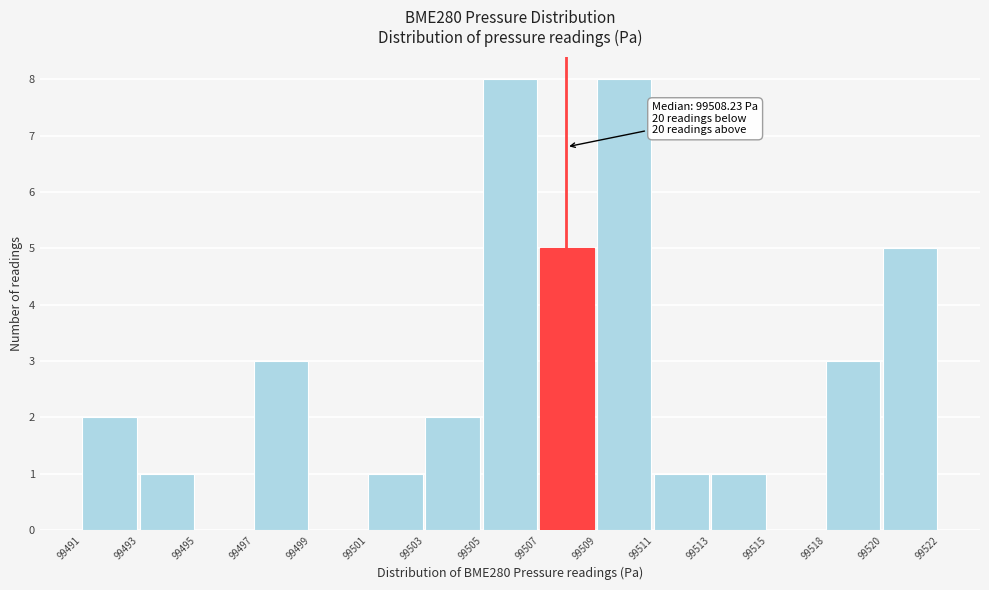

Reading right to left, extract all data points from this chart.

99520=5	99518=3	99515=0	99513=1	99511=1	99509=8	99507=5	99505=8	99503=2	99501=1	99499=0	99497=3	99495=0	99493=1	99491=2